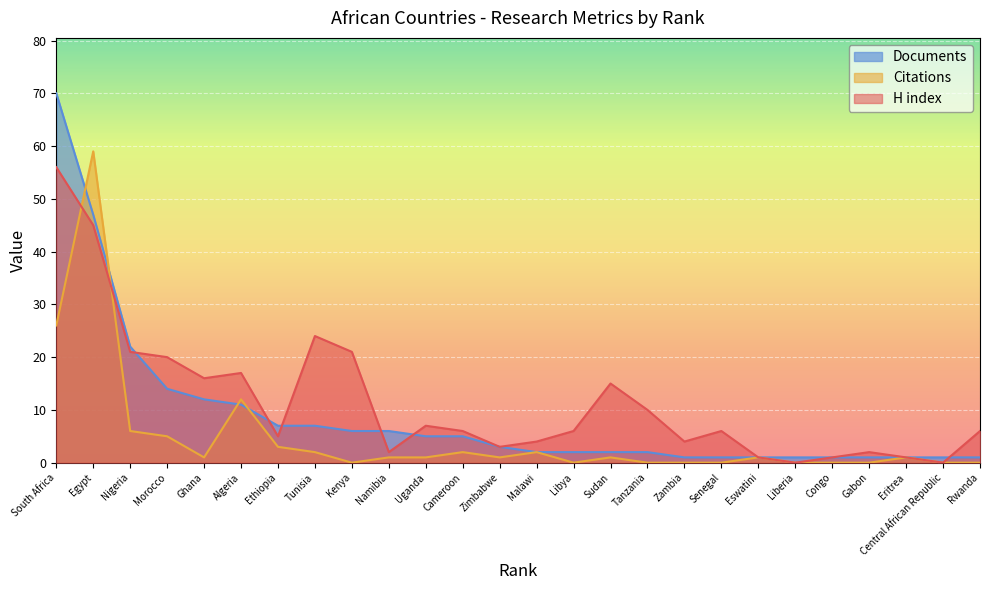

What is the difference between the highest and lowest values at Namibia?

5